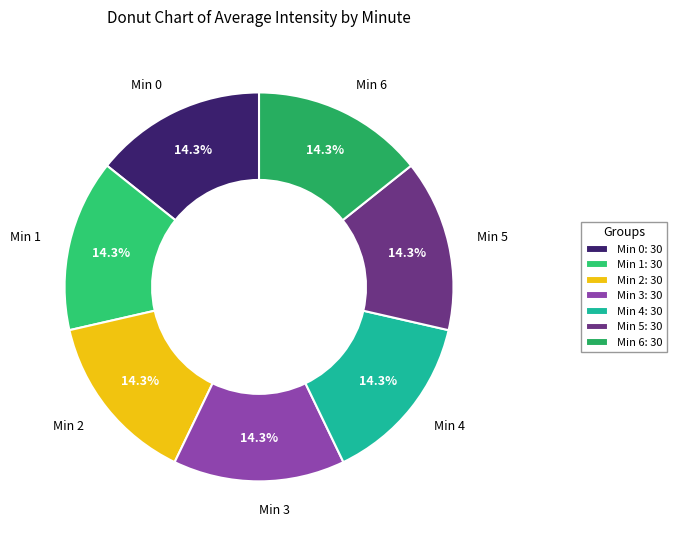

Is there any slice that represents more than half of the pie?

No